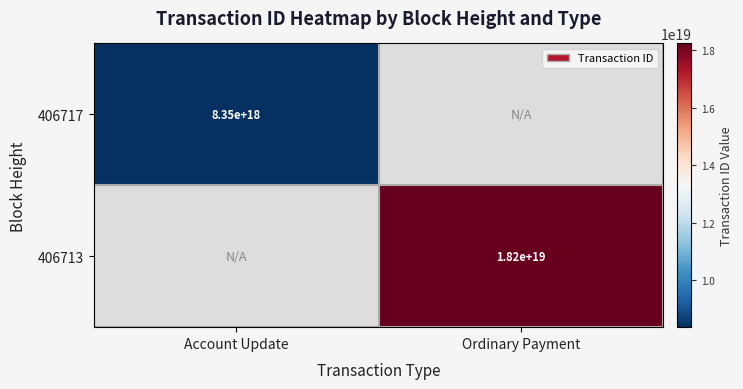

What is the greatest value displayed?

18237055771974395904.0